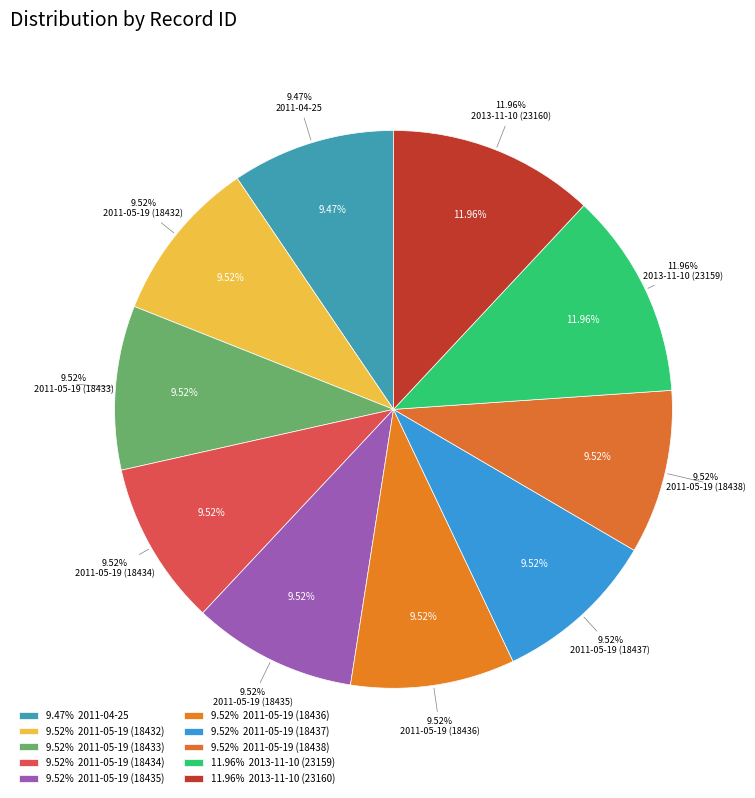

Do 2013-11-10 (23160) and 2013-11-10 (23159) together represent more than half of the pie?

No